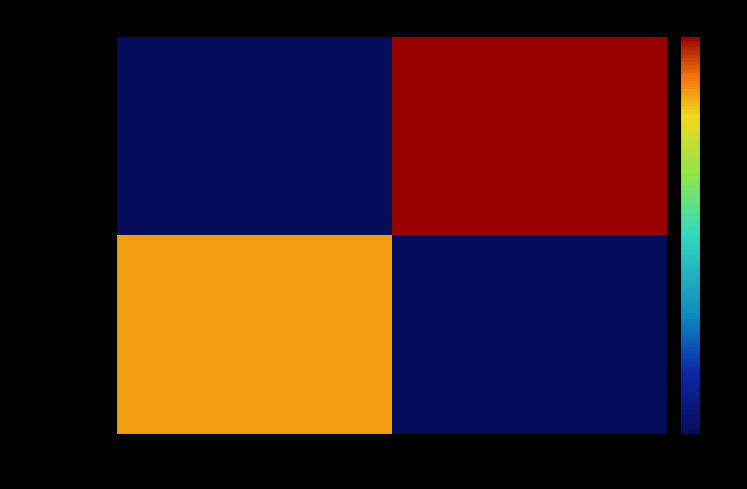

What is the smallest value displayed?

18.0